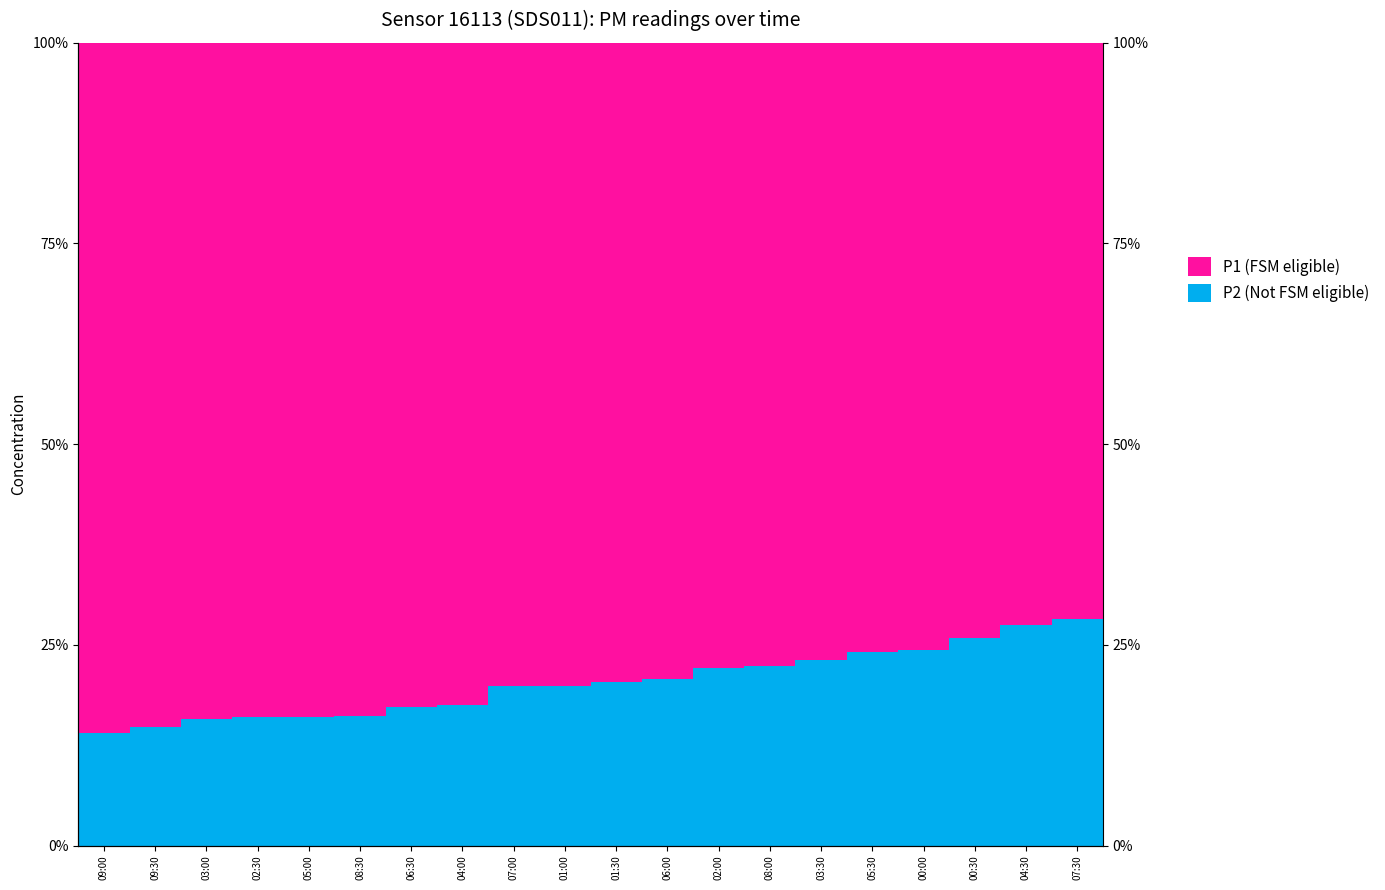

What is the difference between the maximum and minimum values in the P2 (Not FSM eligible) series?

14.2